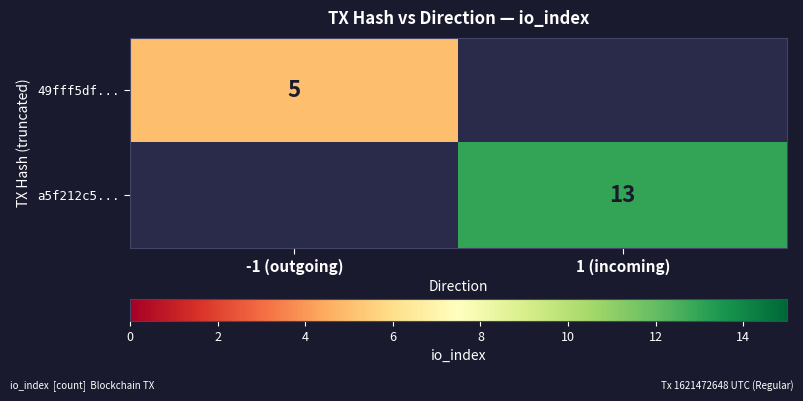

Is the value of a5f212c5... at 1 (incoming) greater than the value of 49fff5df... at -1 (outgoing)?

Yes